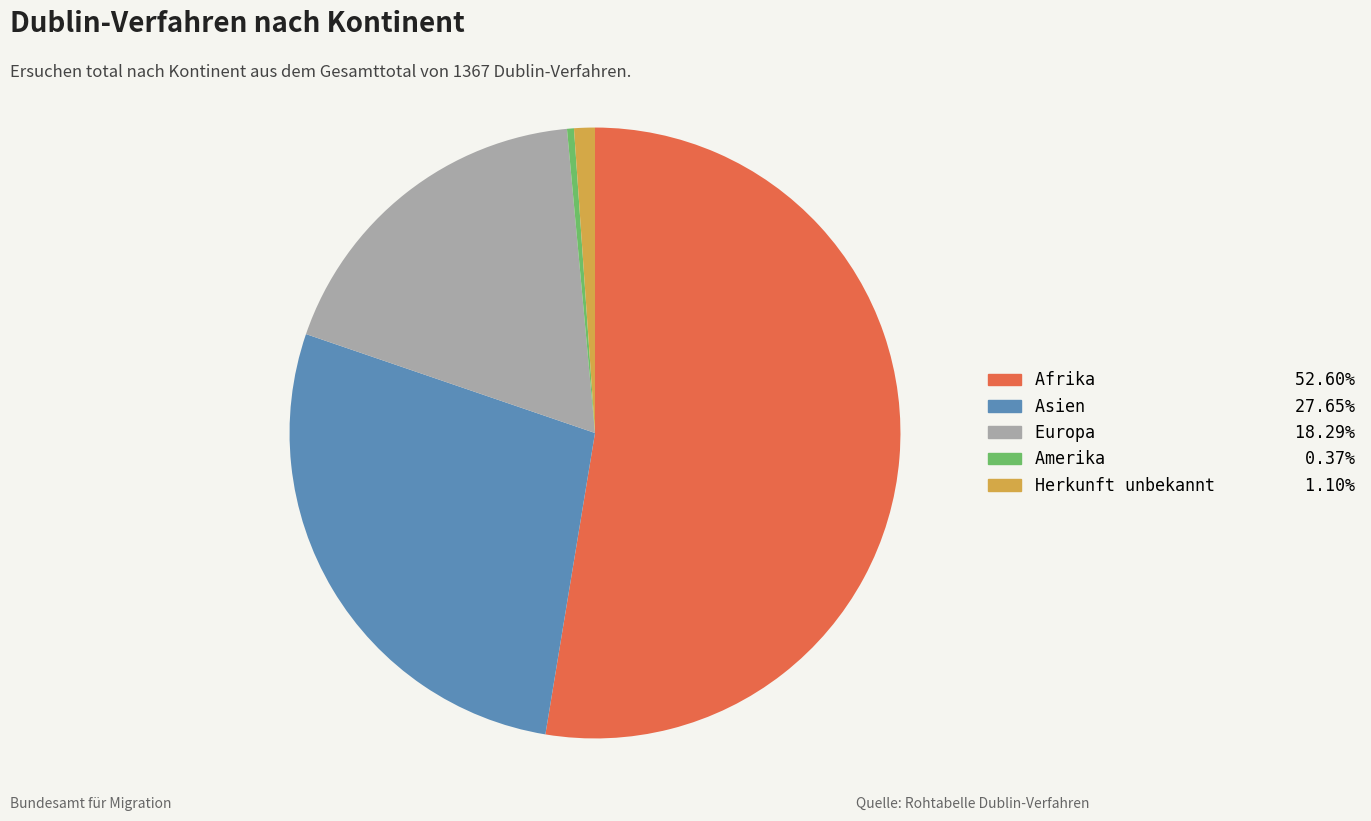

Is there any slice that represents more than half of the pie?

Yes